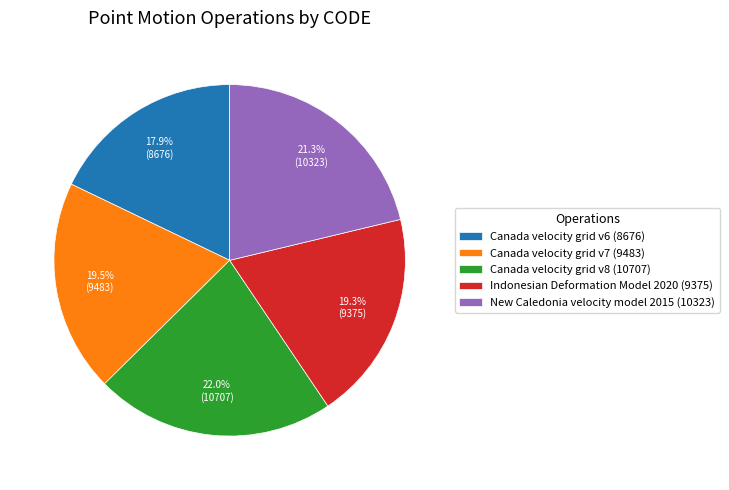

Count the number of slices in the pie.

5